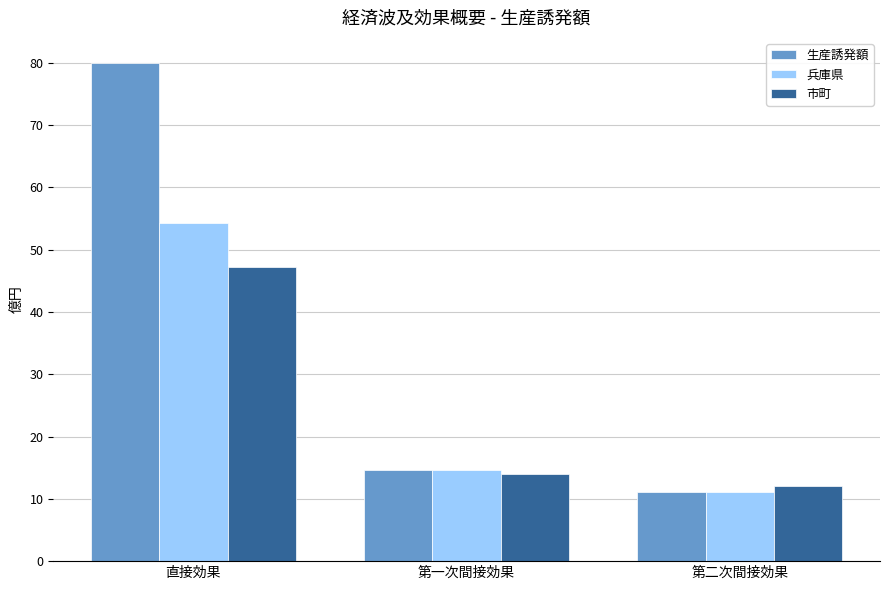

Reading left to right, extract all data points from this chart.

生産誘発額: 直接効果=80.0	第一次間接効果=14.7	第二次間接効果=11.1
兵庫県: 直接効果=54.2	第一次間接効果=14.7	第二次間接効果=11.1
市町: 直接効果=47.3	第一次間接効果=14.0	第二次間接効果=12.1